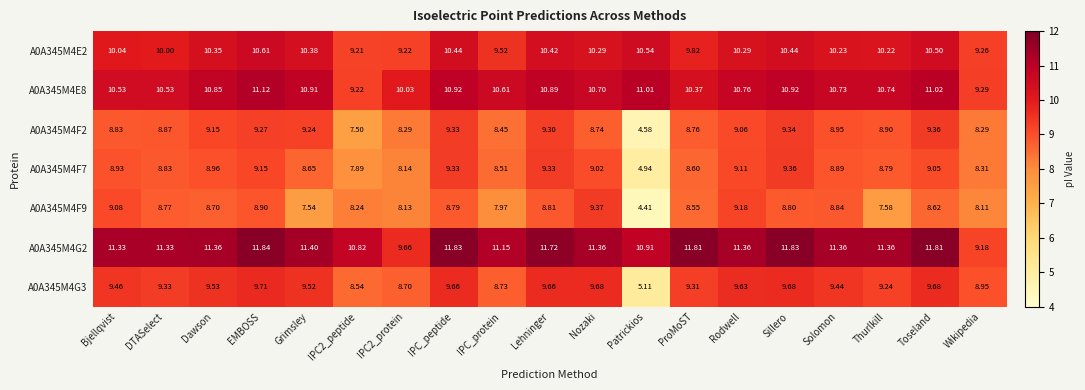

At which label does A0A345M4E8 reach its peak?

EMBOSS